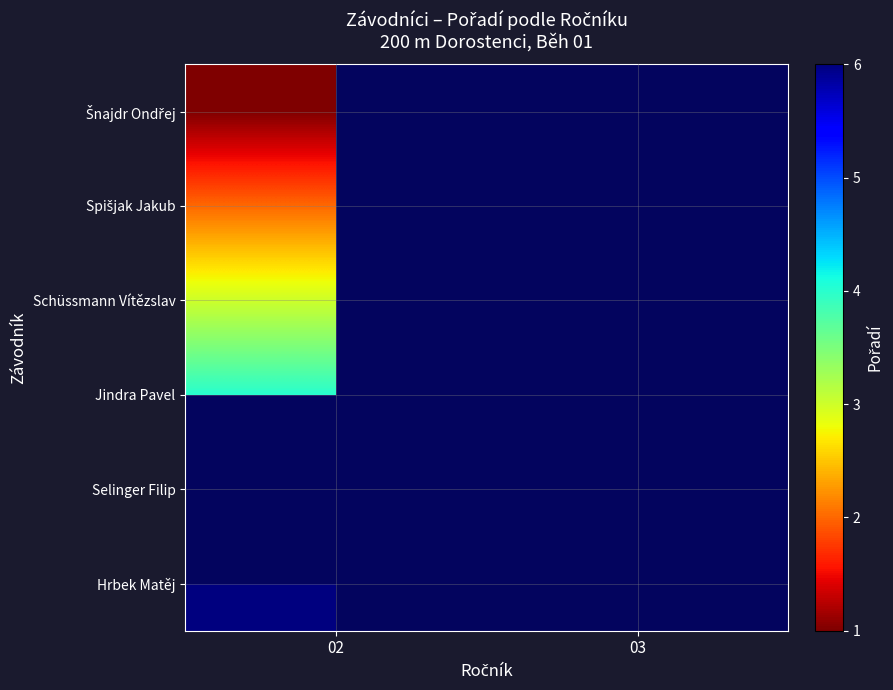

How many series are shown in this chart?

6